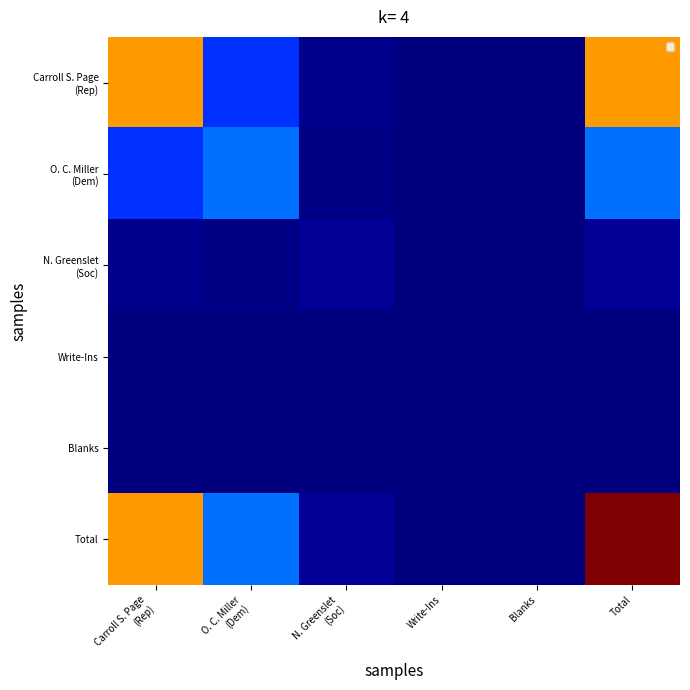

At which category is the sum across all series the highest?

Total